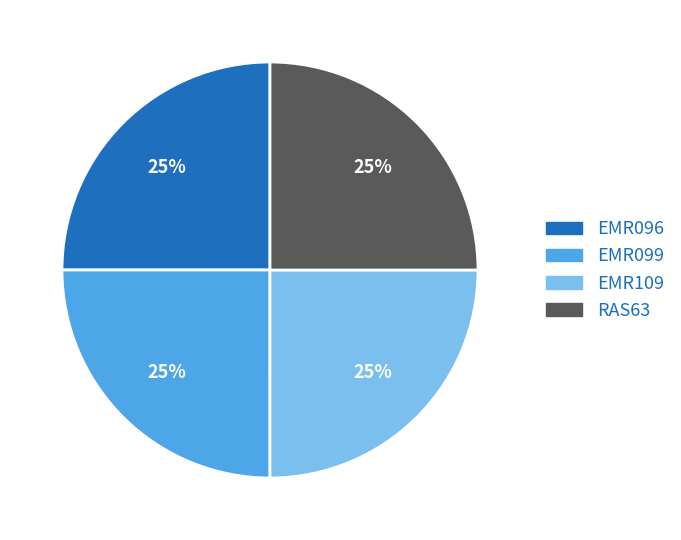

What percentage is the RAS63 slice, to the nearest percent?

25%